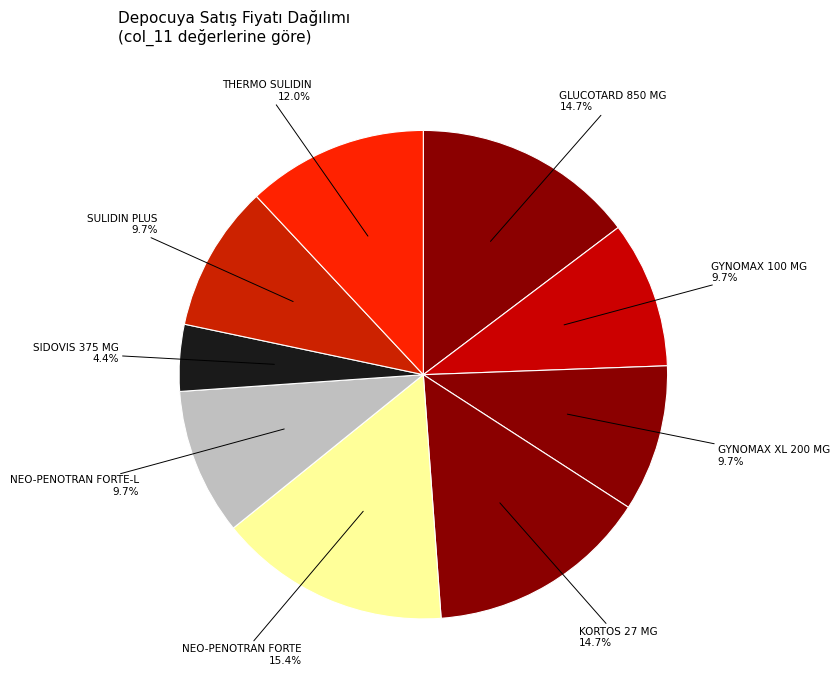

How many segments does this pie chart have?

9